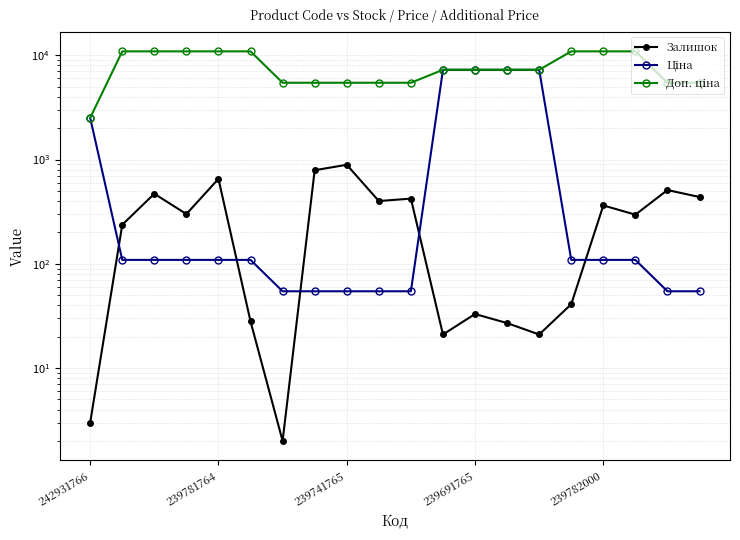

What is the difference between the second highest and minimum values in the Ціна series?

7204.4